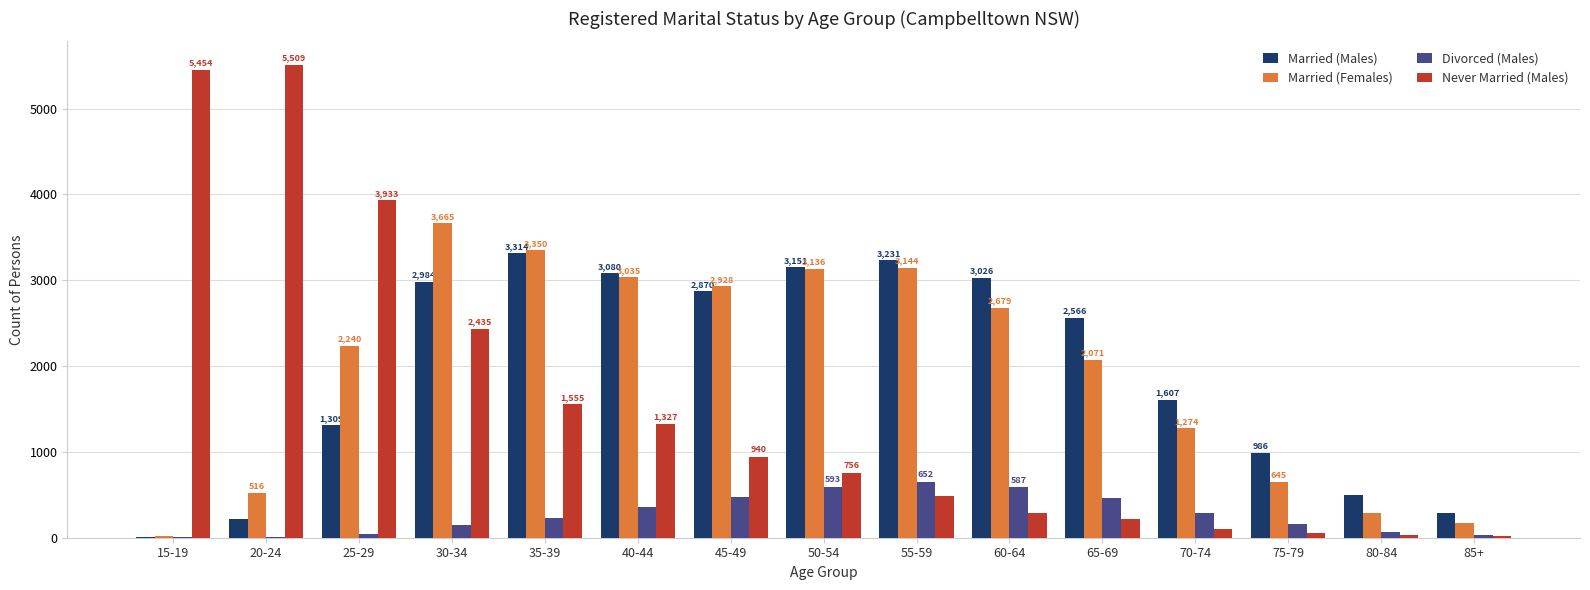

What is the spread (max minus min) of values at 30-34?

3513